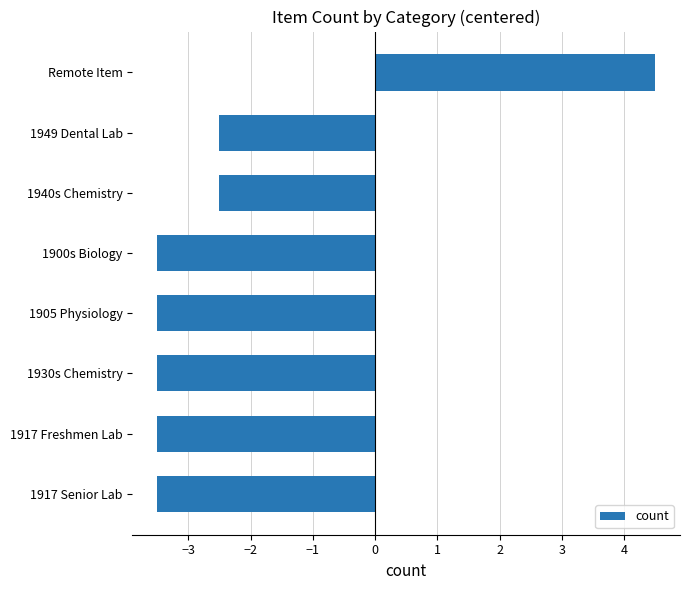

True or false: the data shows -3.5 at 1917 Senior Lab.

True